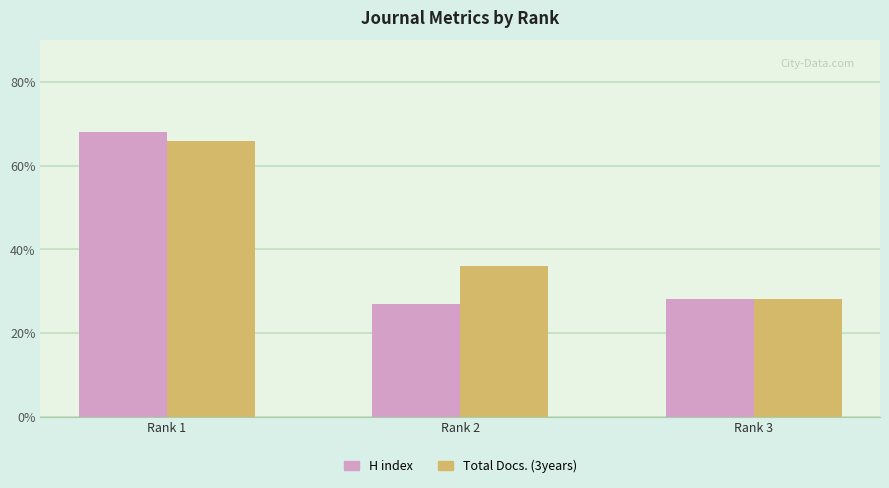

What is the sum of the Total Docs. (3years) values at Rank 3 and Rank 2?

64